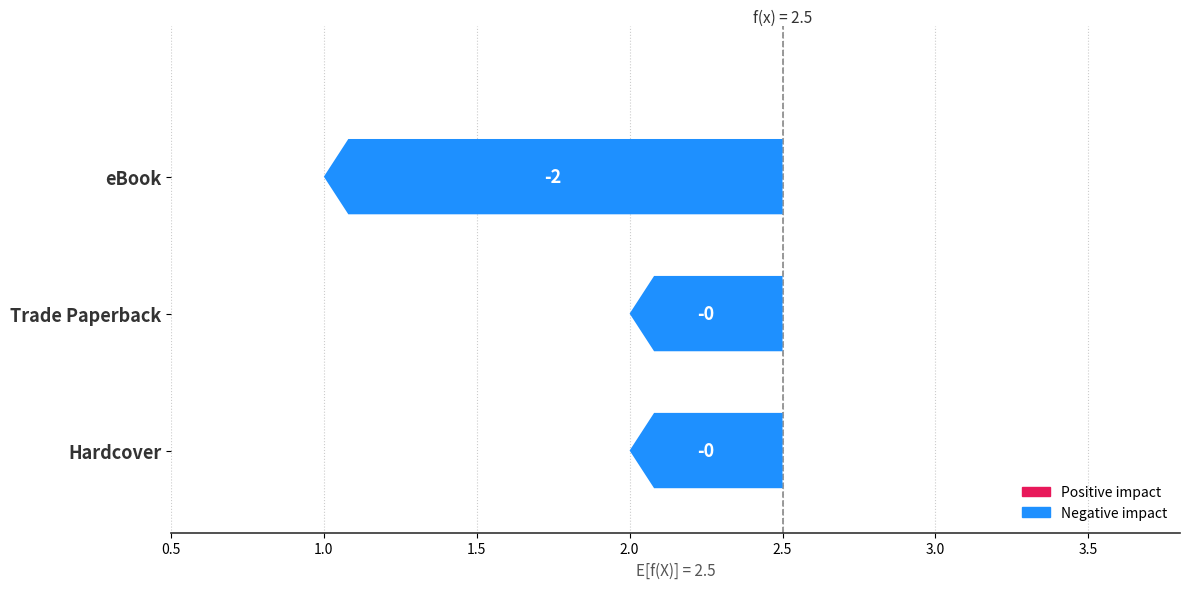

The value at eBook is 1. True or false?

True